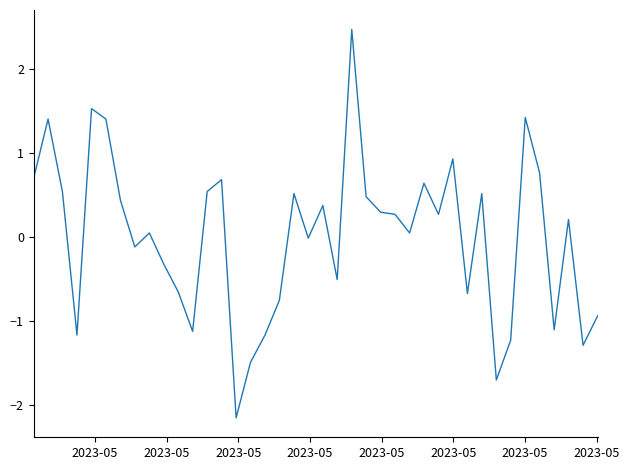

What is the difference between the maximum and minimum values?

4.6